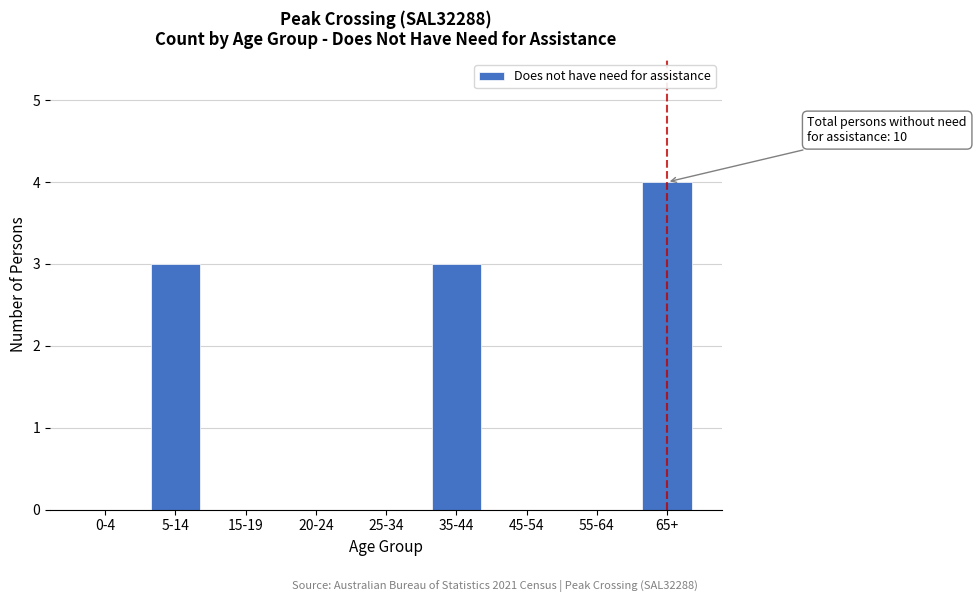

Reading left to right, what are all the values shown in this chart?

0-4=0	5-14=3	15-19=0	20-24=0	25-34=0	35-44=3	45-54=0	55-64=0	65+=4